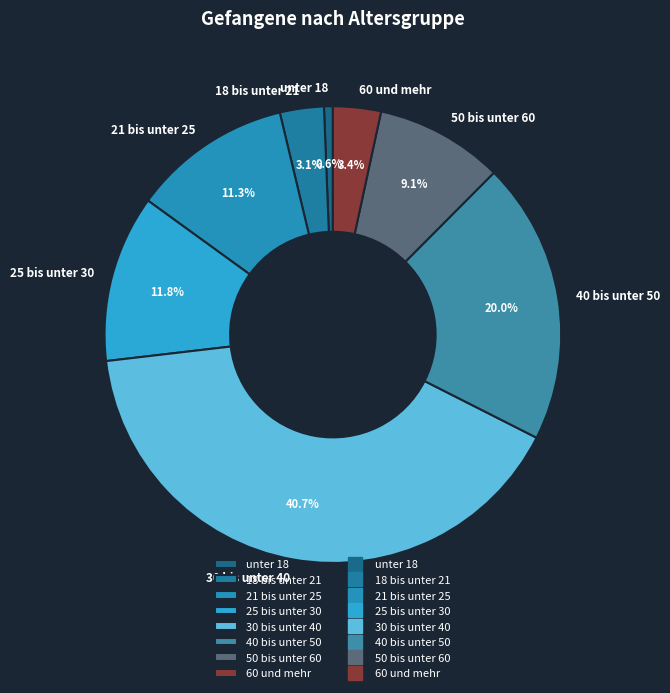

To the nearest percent, what is the combined percentage of 60 und mehr and 30 bis unter 40?

44%